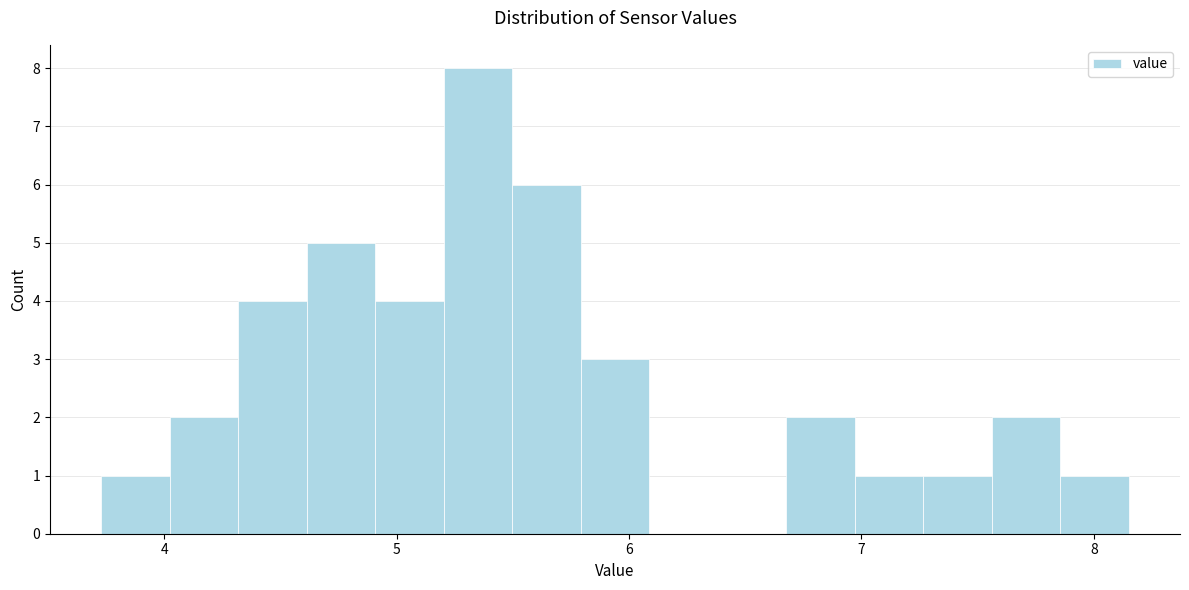

Around what value on the x-axis is the tallest bar? Give the approximate position of its centre, as read against the axis.

5.4